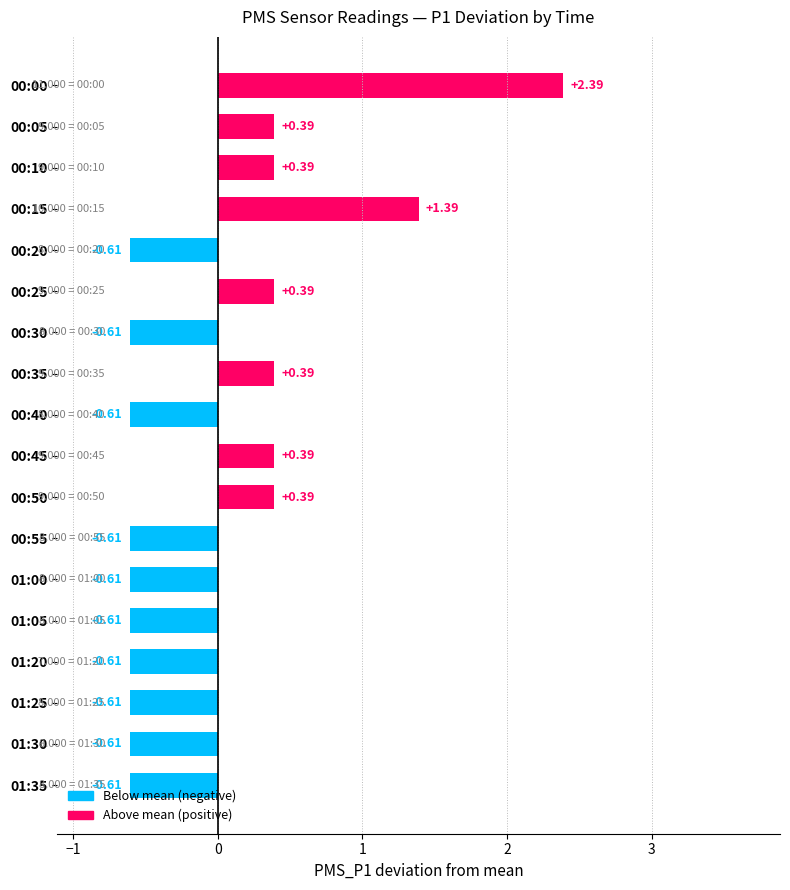

What is the difference between the values at 00:00 and 00:05?

2.0